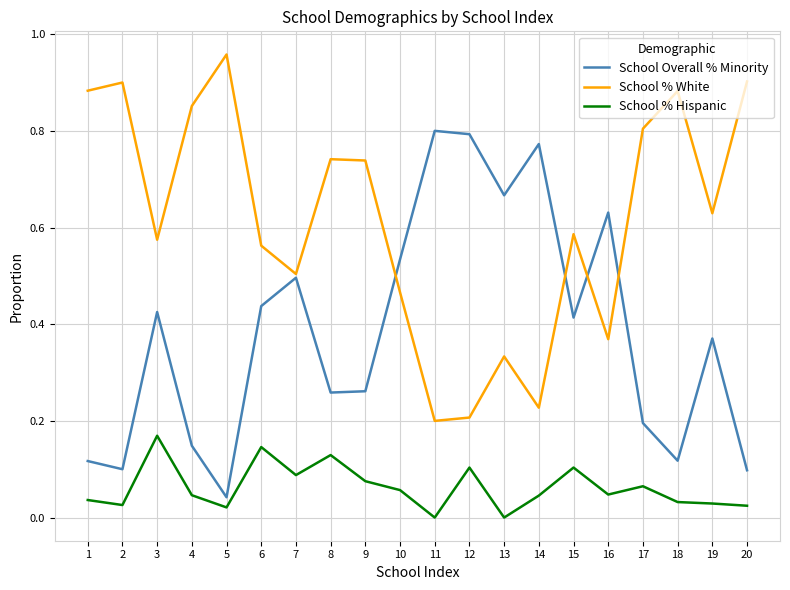

Where is the first local minimum for School Overall % Minority?

2